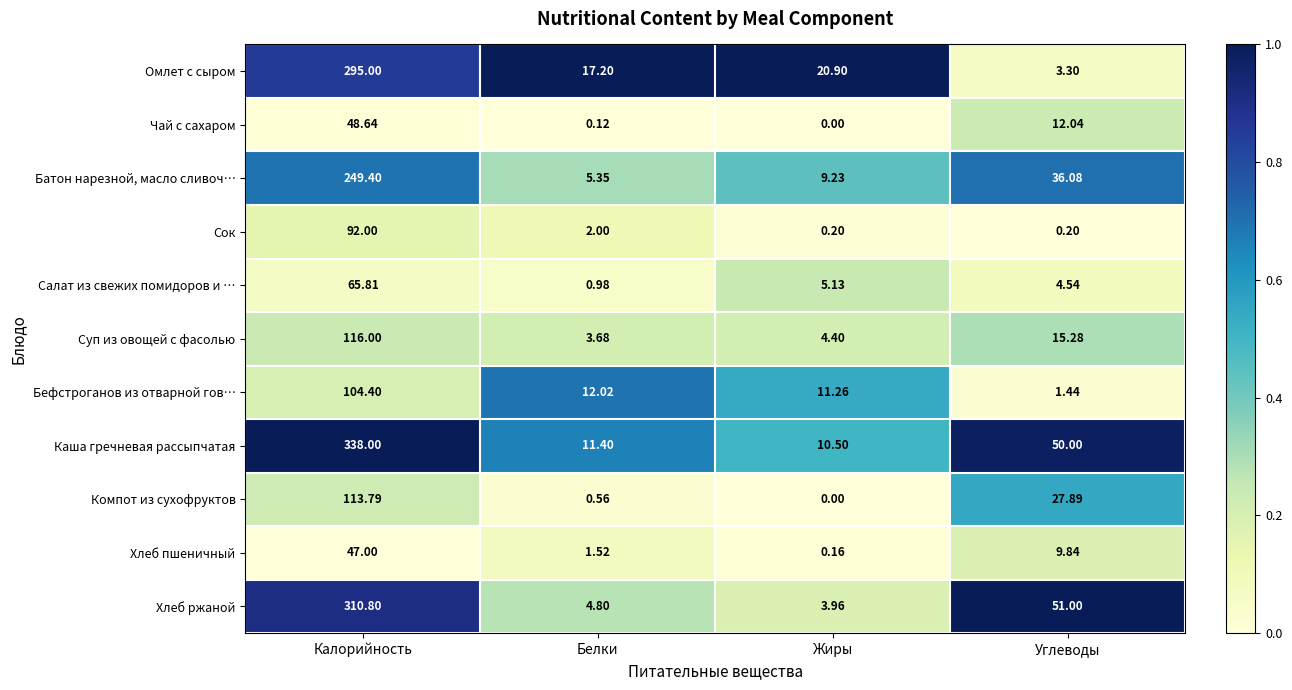

At which label does Батон нарезной, масло сливоч… reach its peak?

Калорийность